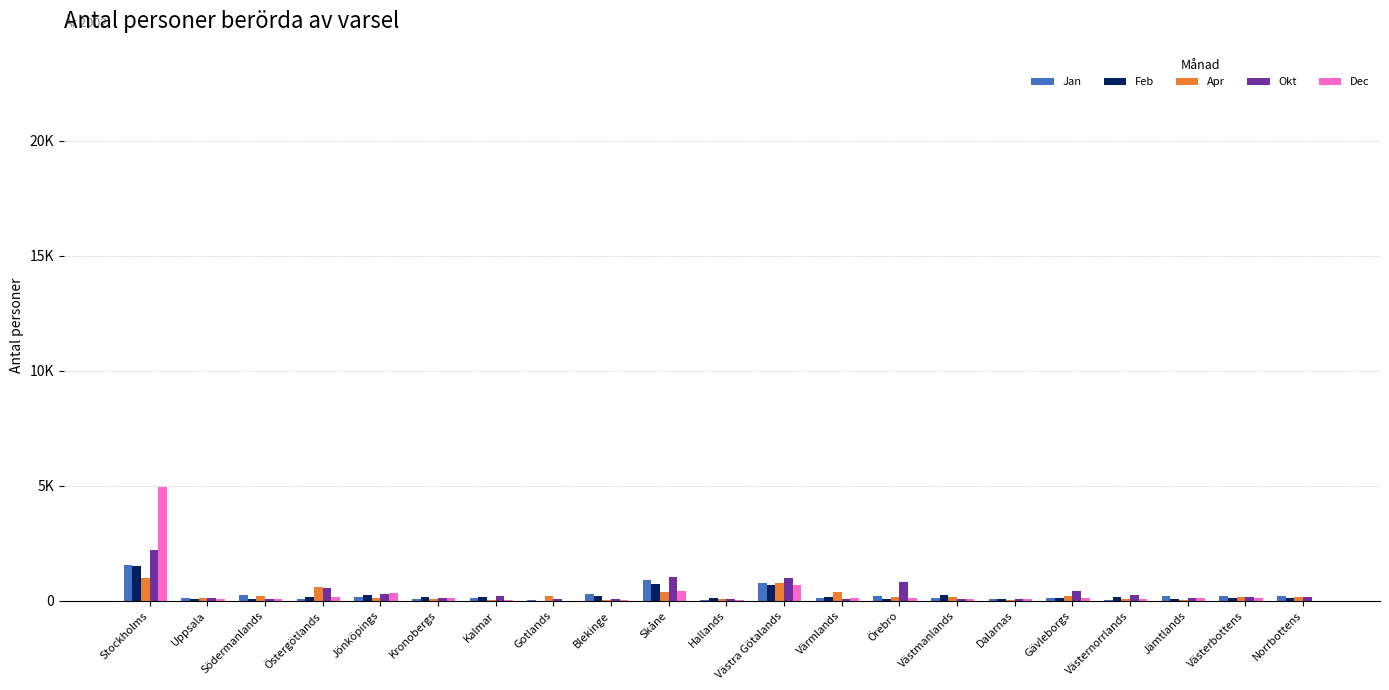

Read the Jan value at Södermanlands, to the nearest 100.

300